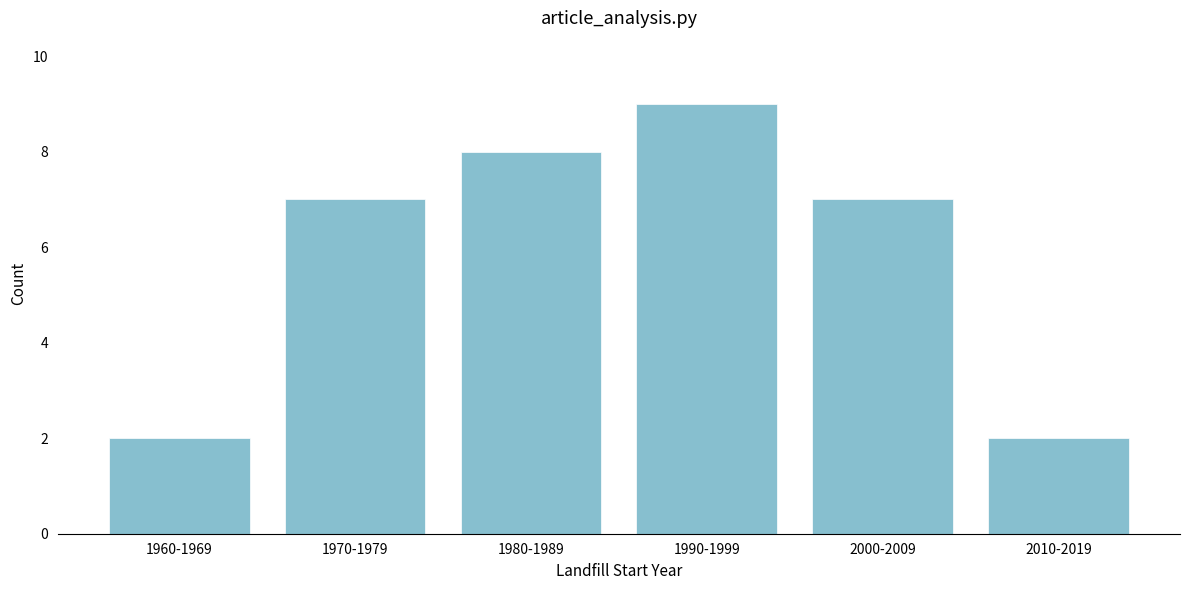

Reading left to right, extract all data points from this chart.

1960-1969=2	1970-1979=7	1980-1989=8	1990-1999=9	2000-2009=7	2010-2019=2